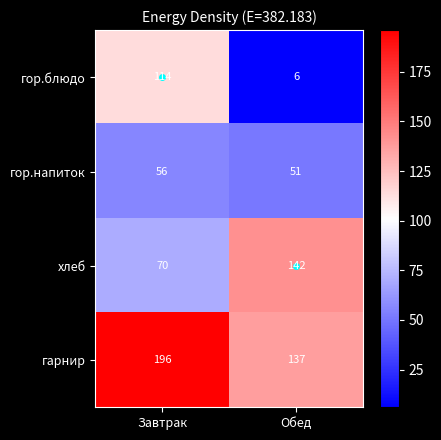

What is the smallest value displayed?

6